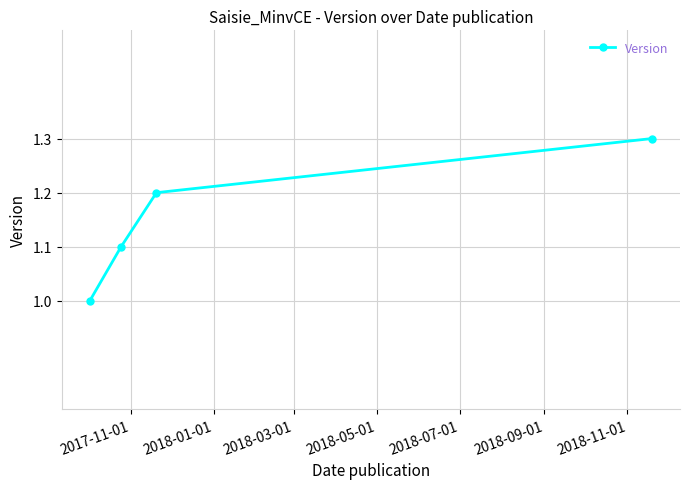

What is the greatest value displayed?

1.3